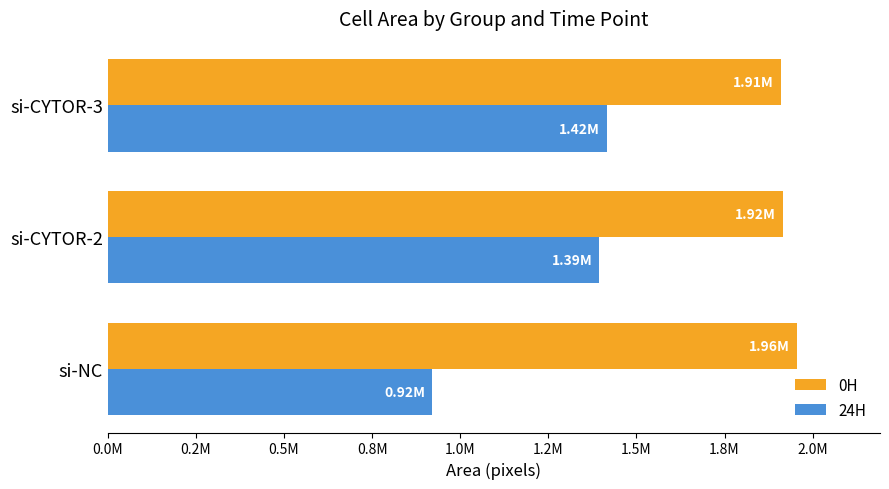

What are all the series names shown in the legend?

0H, 24H